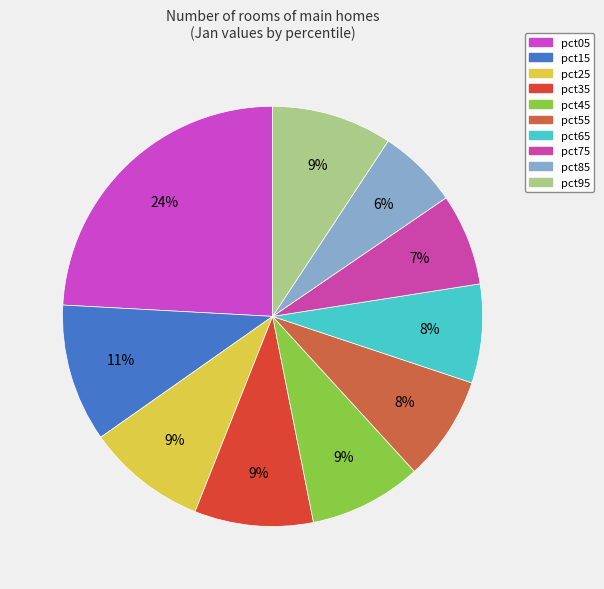

What percentage is the pct85 slice, to the nearest percent?

6%